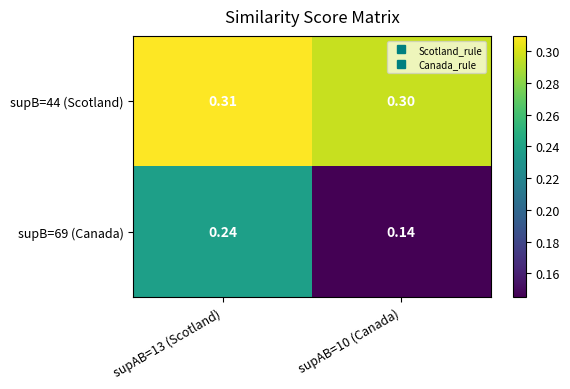

What is the maximum value shown in the chart?

0.3